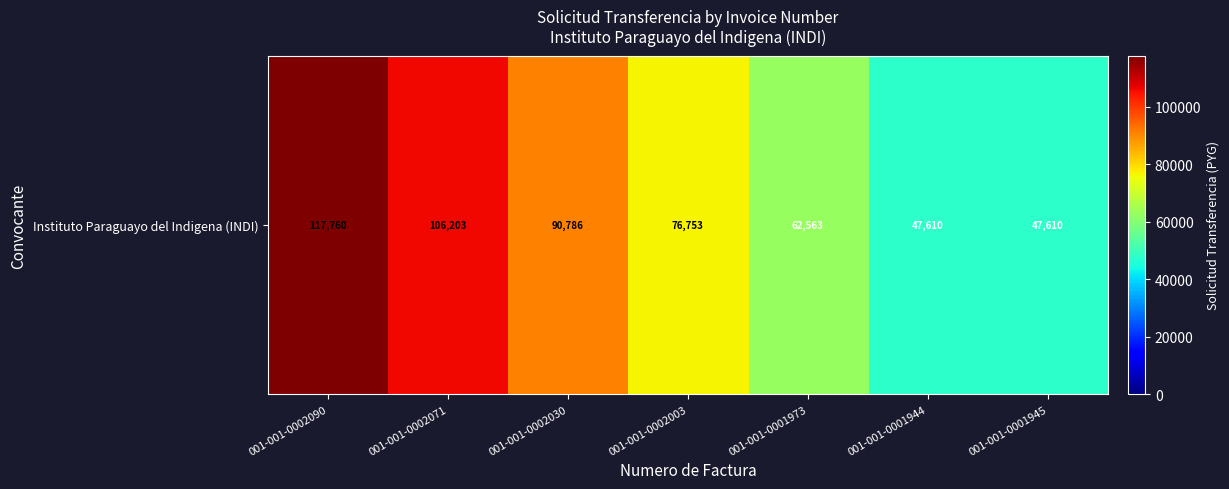

How many data points are above 76753?

3